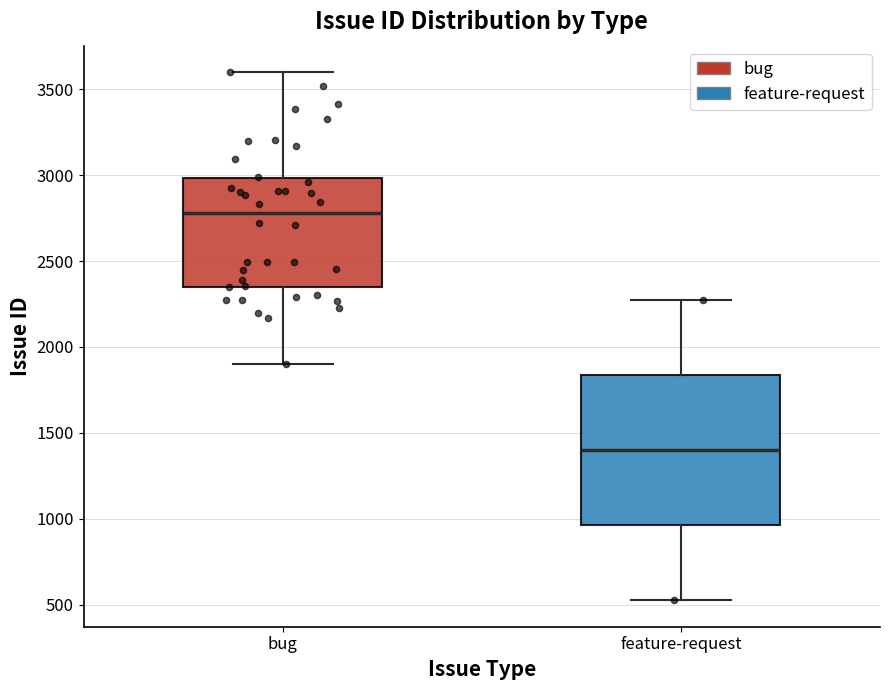

Reading left to right, read every box against the y-axis: the position of its median line, the range the box covers, and the ends of its whiskers. The values are not printed on the chart, so give them approximately, as read against the axis.

bug: median 2800, box 2350 to 3000, whiskers 1900 to 3600
feature-request: median 1400, box 950 to 1850, whiskers 550 to 2250